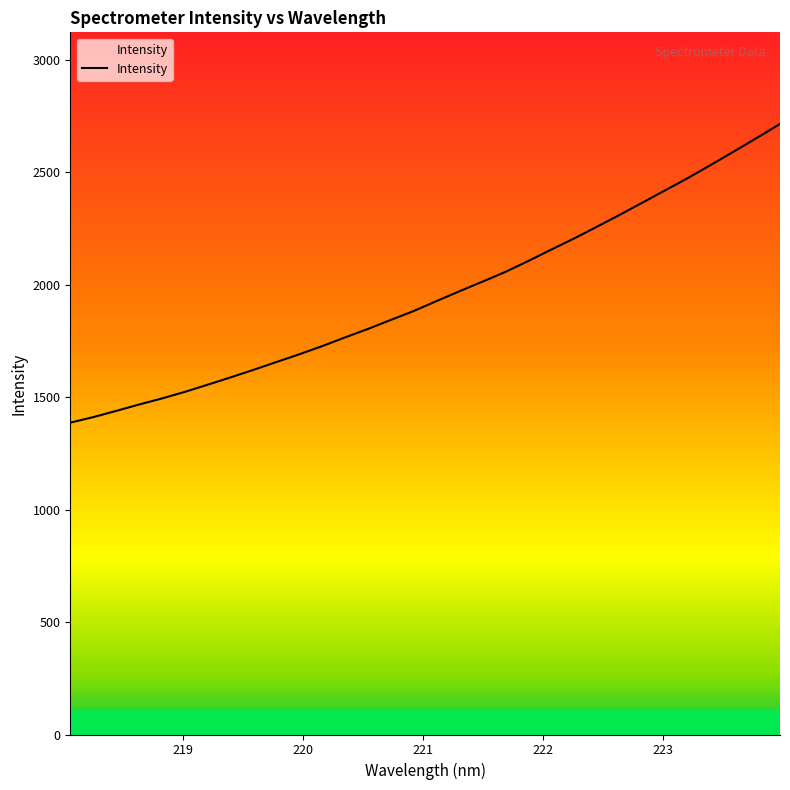

What is the difference between the maximum and minimum values?

1328.8